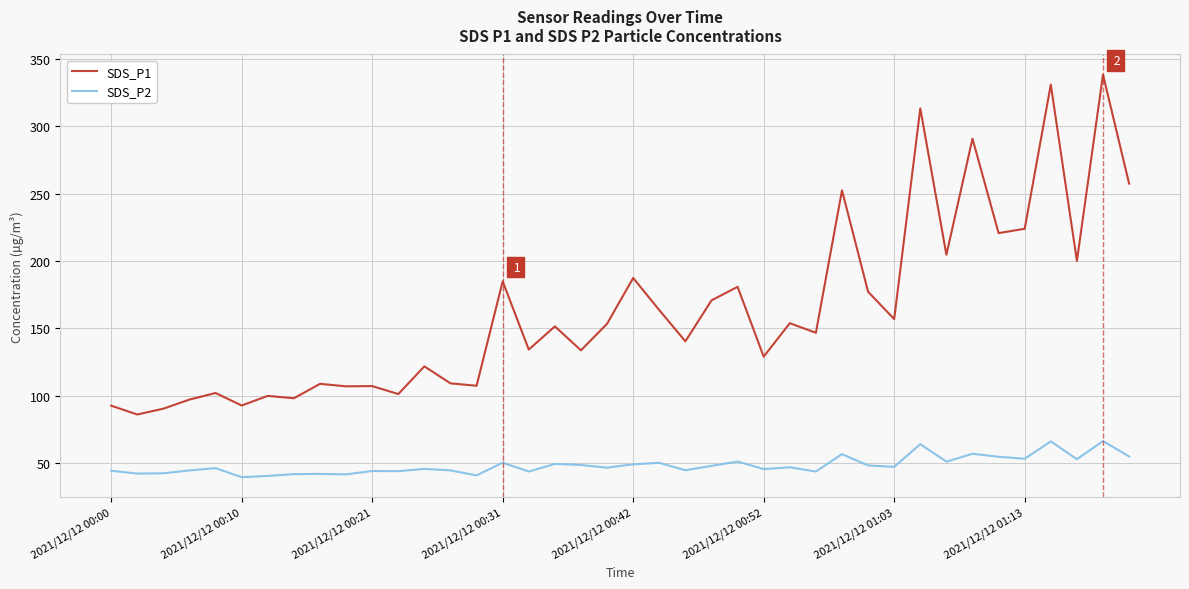

Does the chart have visible grid lines?

Yes